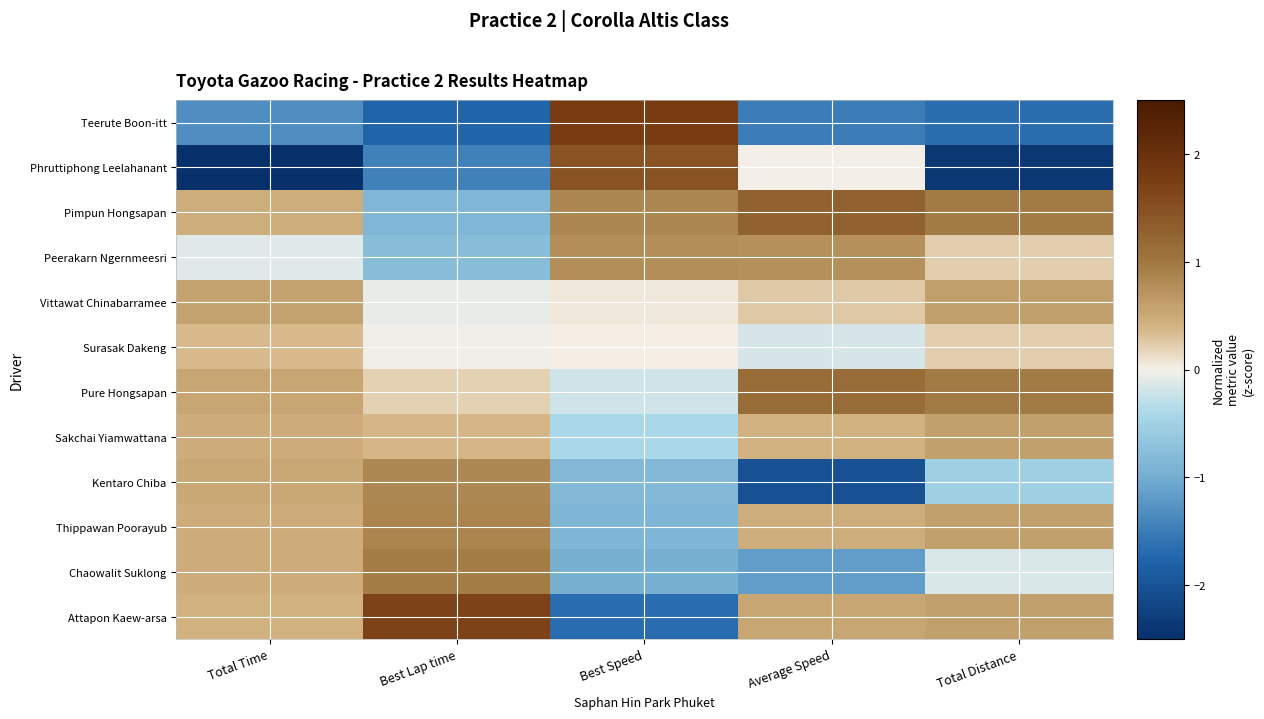

Between Best Speed and Average Speed, which is larger?

Best Speed